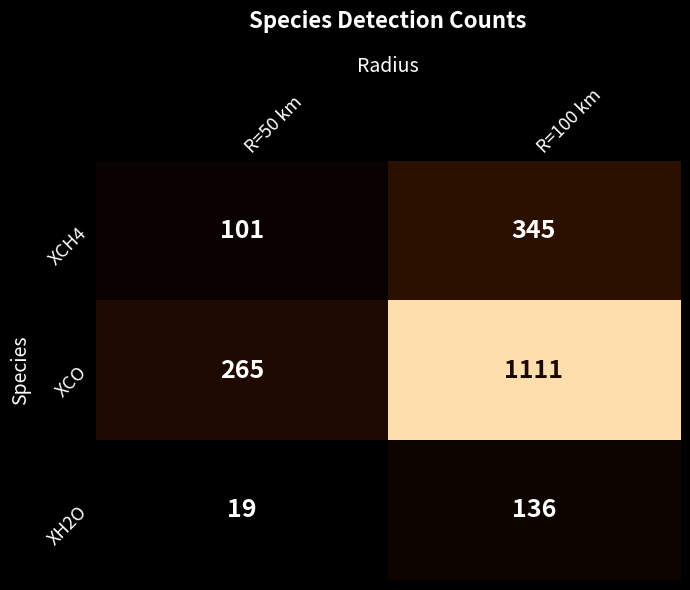

The value of XCO at R=100 km is 1111. True or false?

True